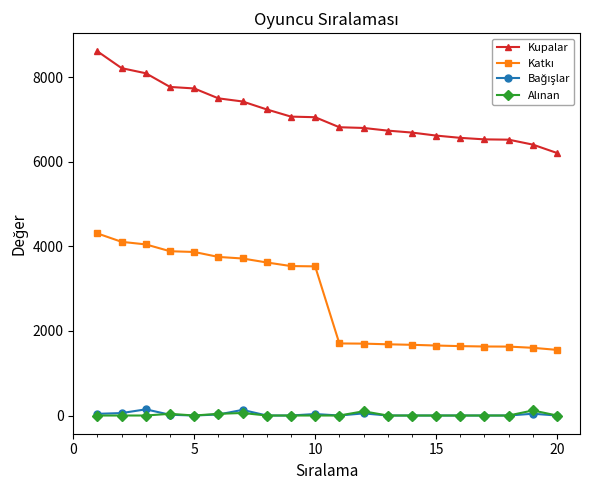

At how many categories does at least one series exceed 5718?

20